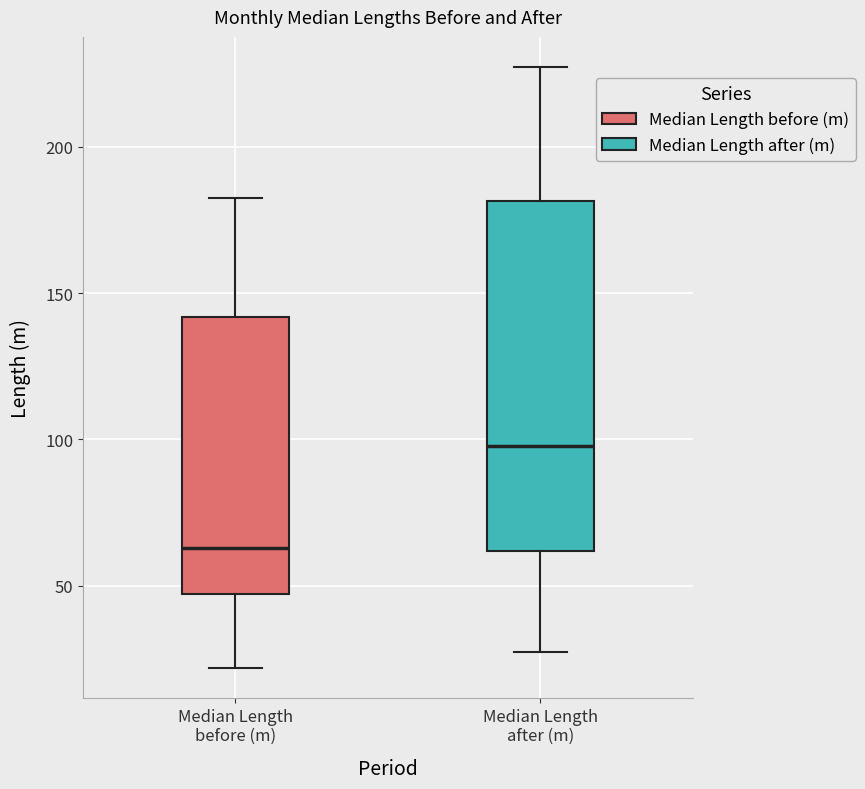

Reading left to right, read every box against the y-axis: the position of its median line, the range the box covers, and the ends of its whiskers. The values are not printed on the chart, so give them approximately, as read against the axis.

Median Length before (m): median 65, box 45 to 140, whiskers 20 to 180
Median Length after (m): median 100, box 60 to 180, whiskers 30 to 225